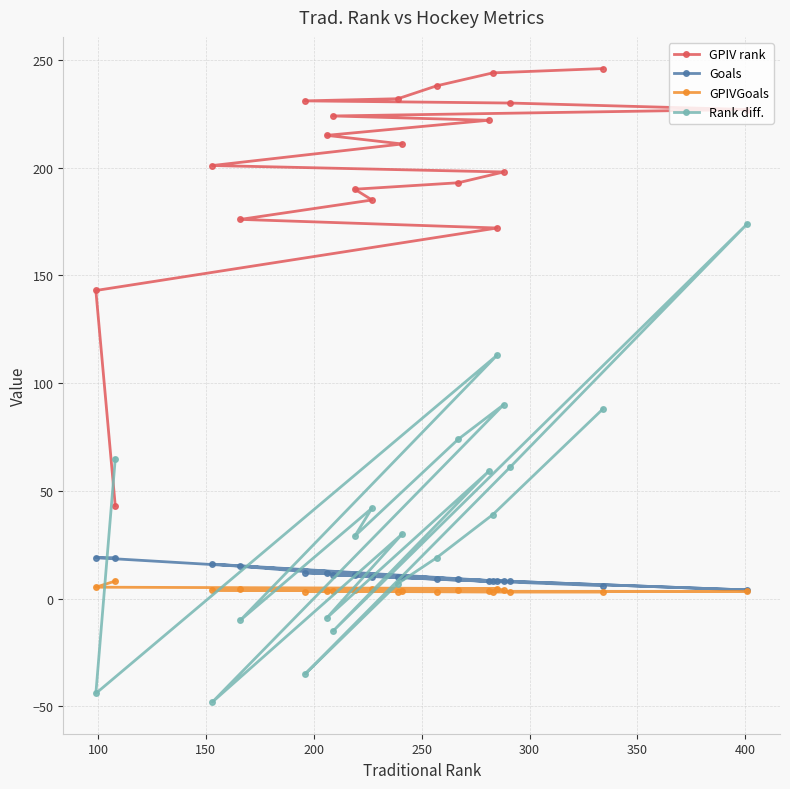

List the series in order of their peak value, highest first.

GPIV rank, Rank diff., Goals, GPIVGoals